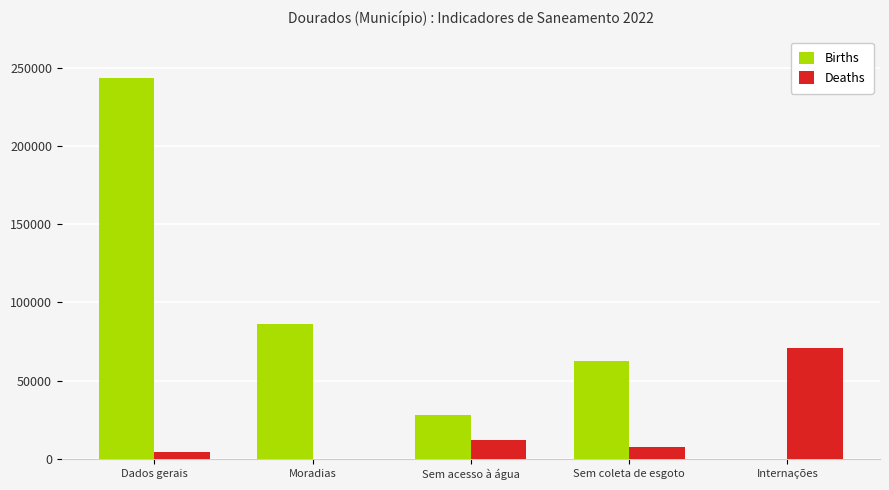

Is it true that Deaths equals 12221.5 at Sem acesso à água?

True